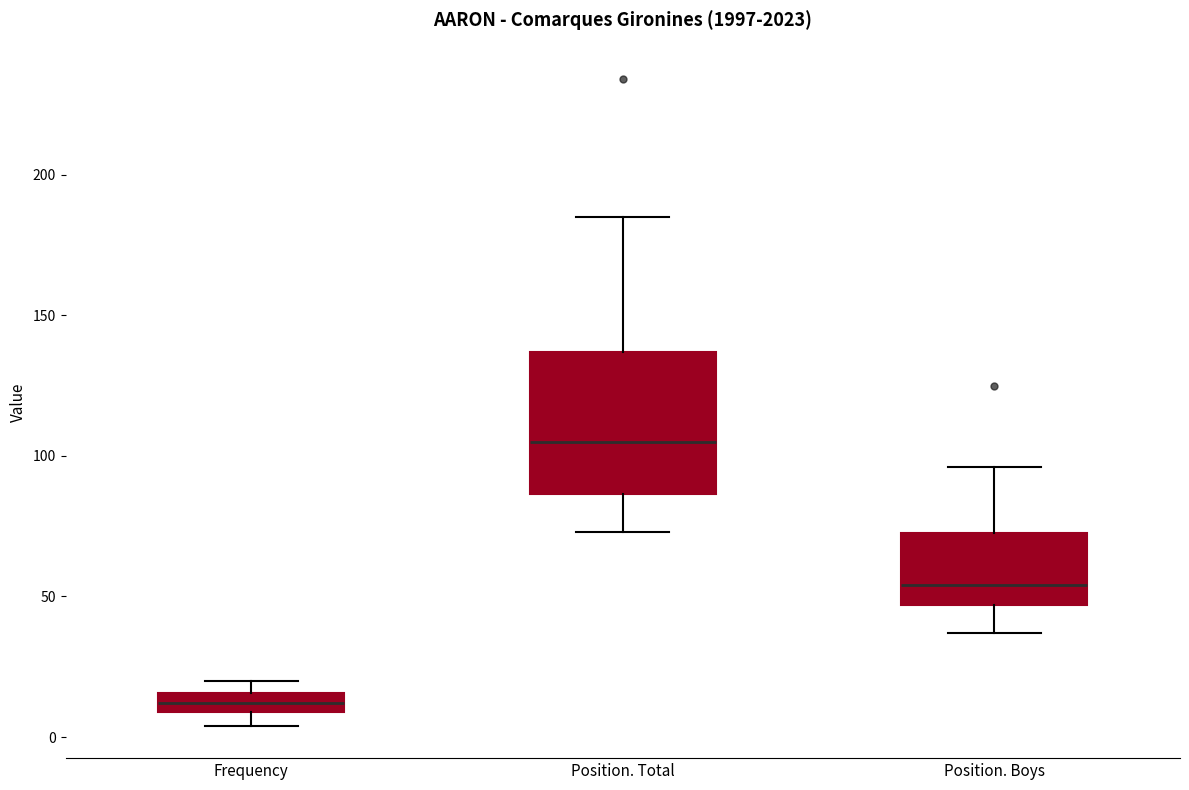

Which box's median line is the lowest?

Frequency